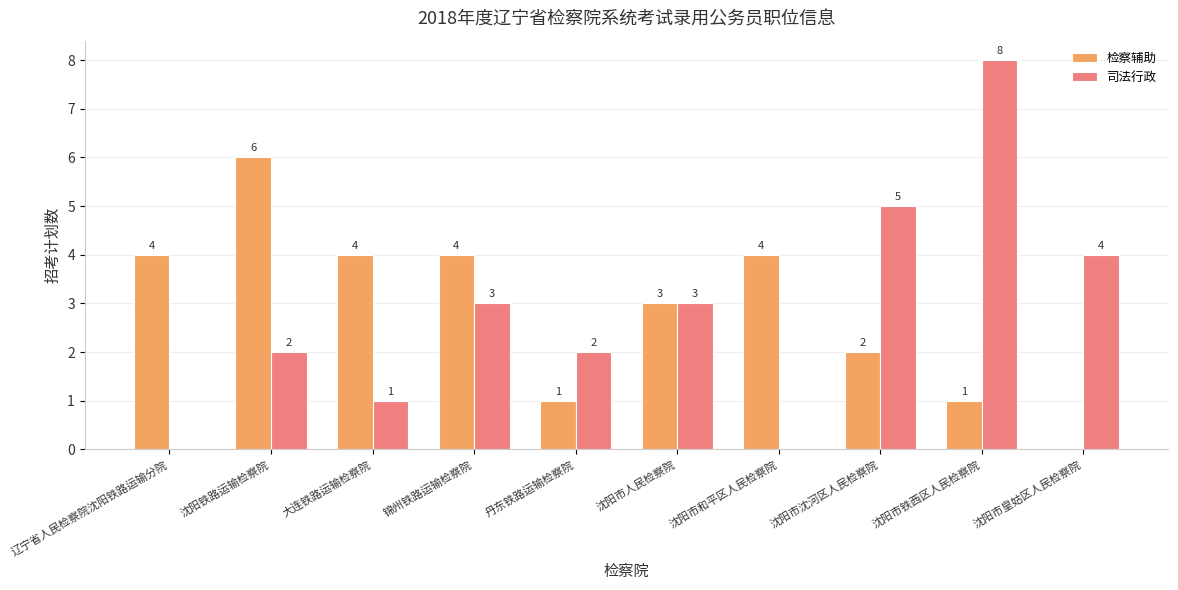

Where is 检察辅助 nearest to the value 3?

沈阳市人民检察院